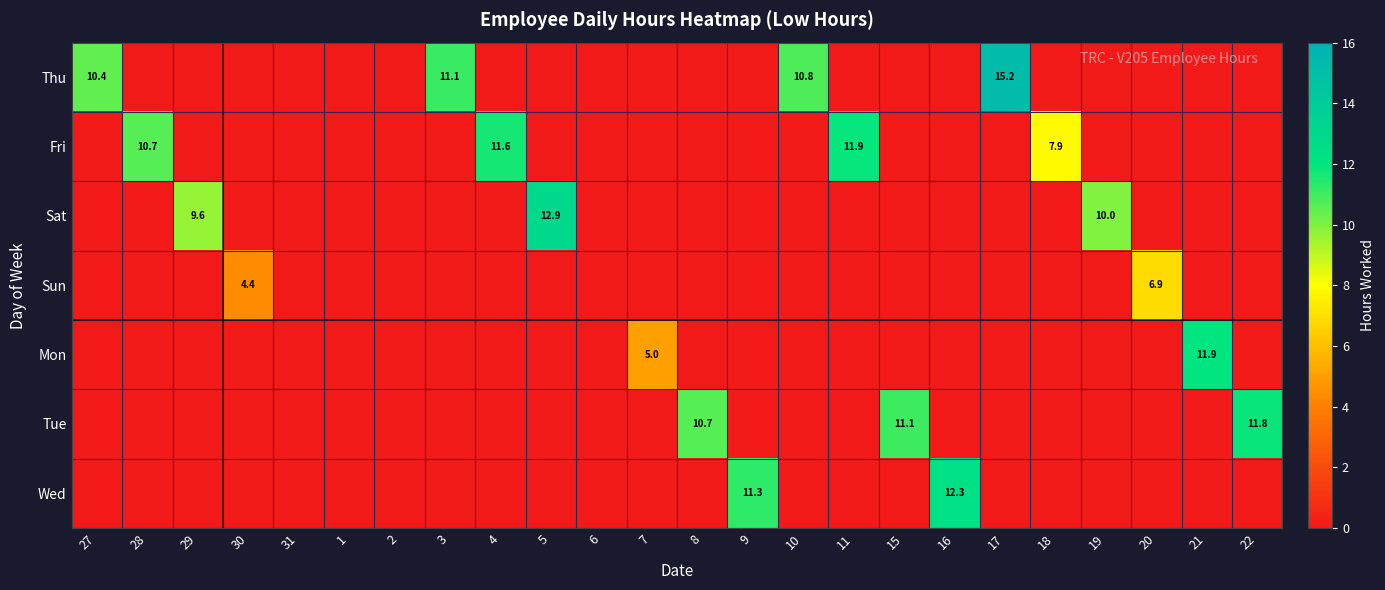

How many distinct data groups are displayed?

7